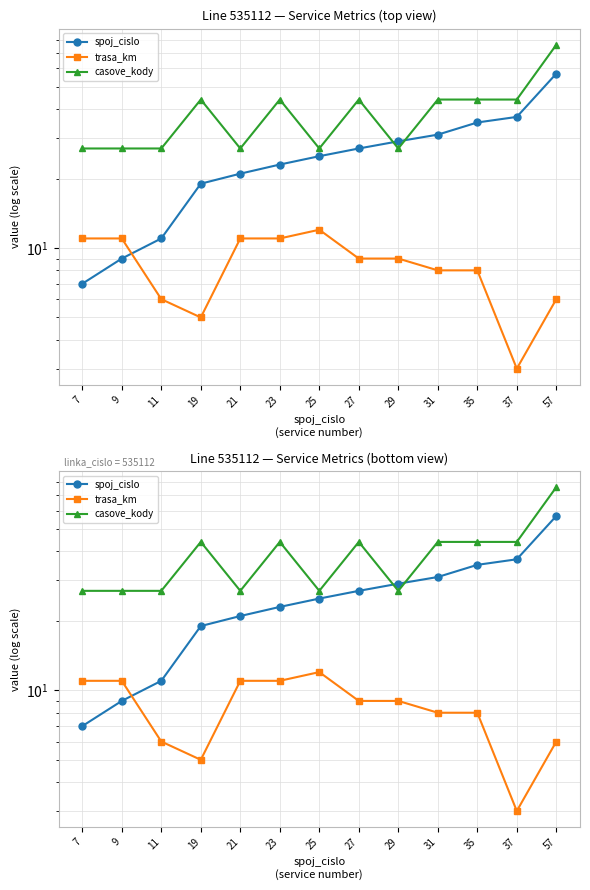

What is the smallest value displayed?

3